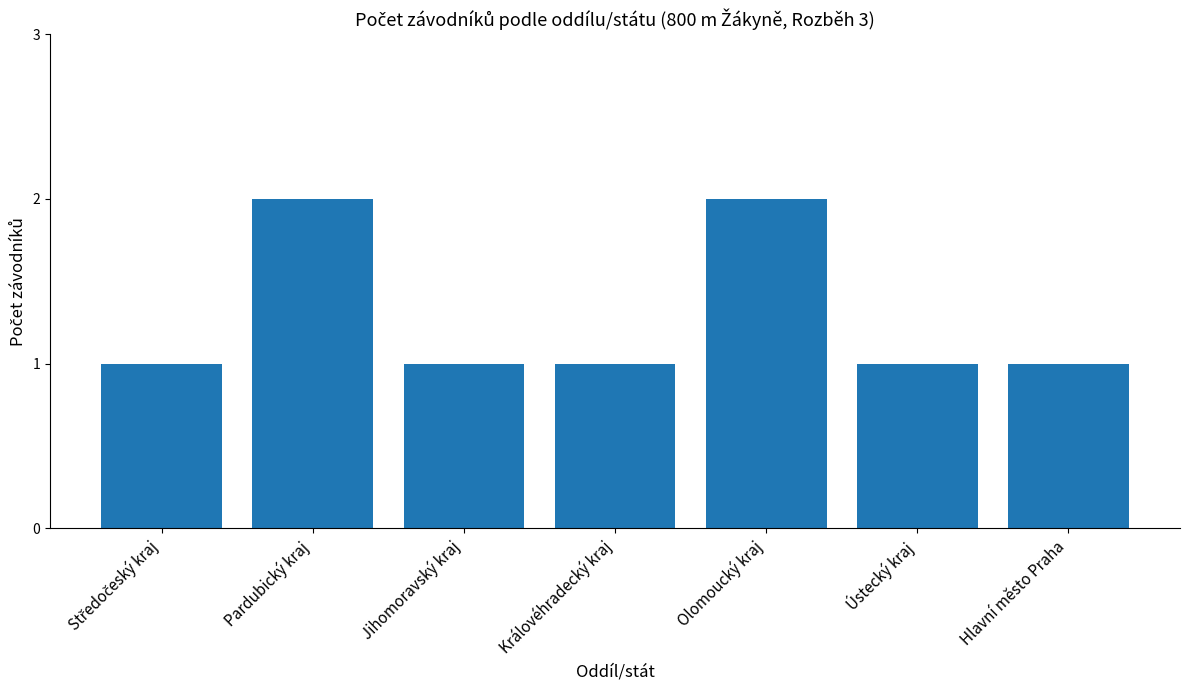

What position from the right is Pardubický kraj?

6